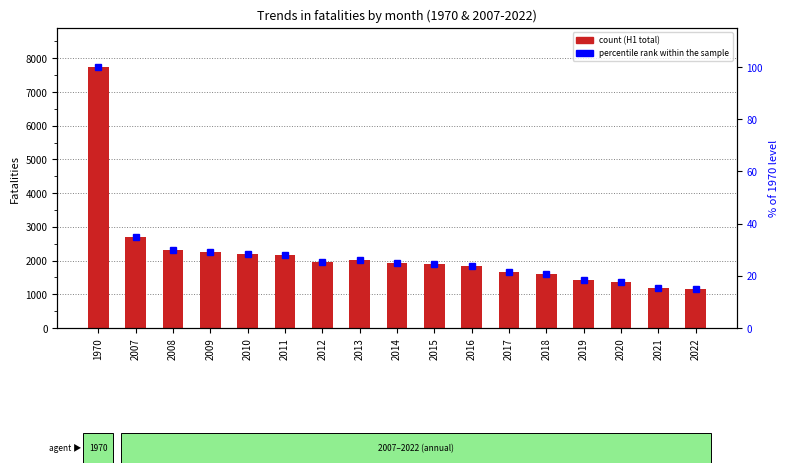

Are the bars grouped side by side (vs. stacked)?

Yes